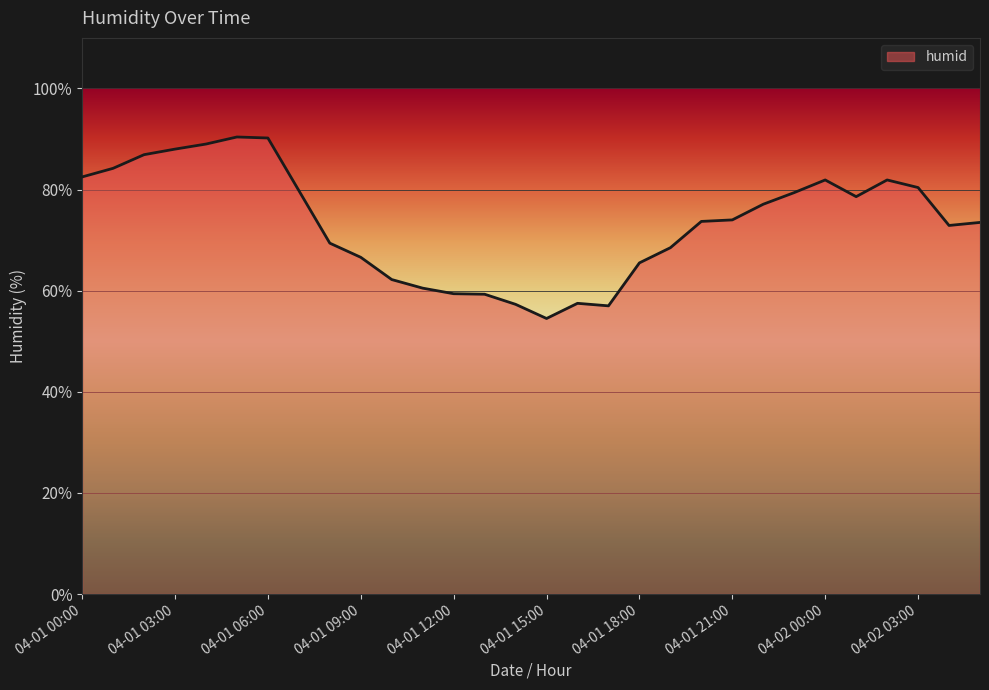

What is the minimum value shown in the chart?

54.5